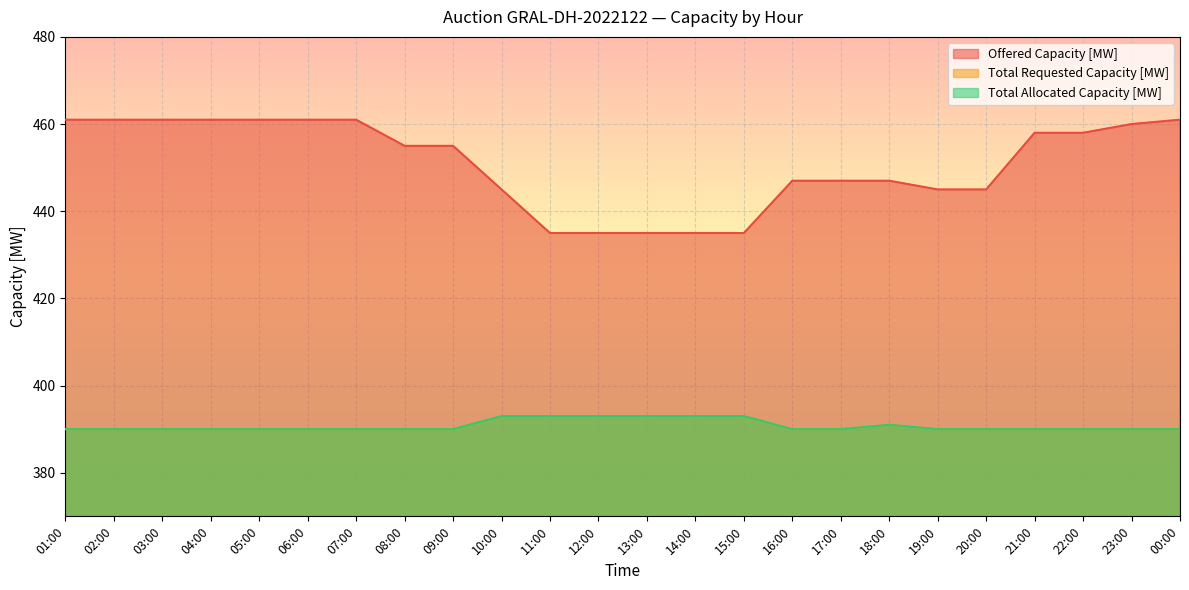

What is the sum of the Total Allocated Capacity [MW] values at 22:00 and 02:00?

780